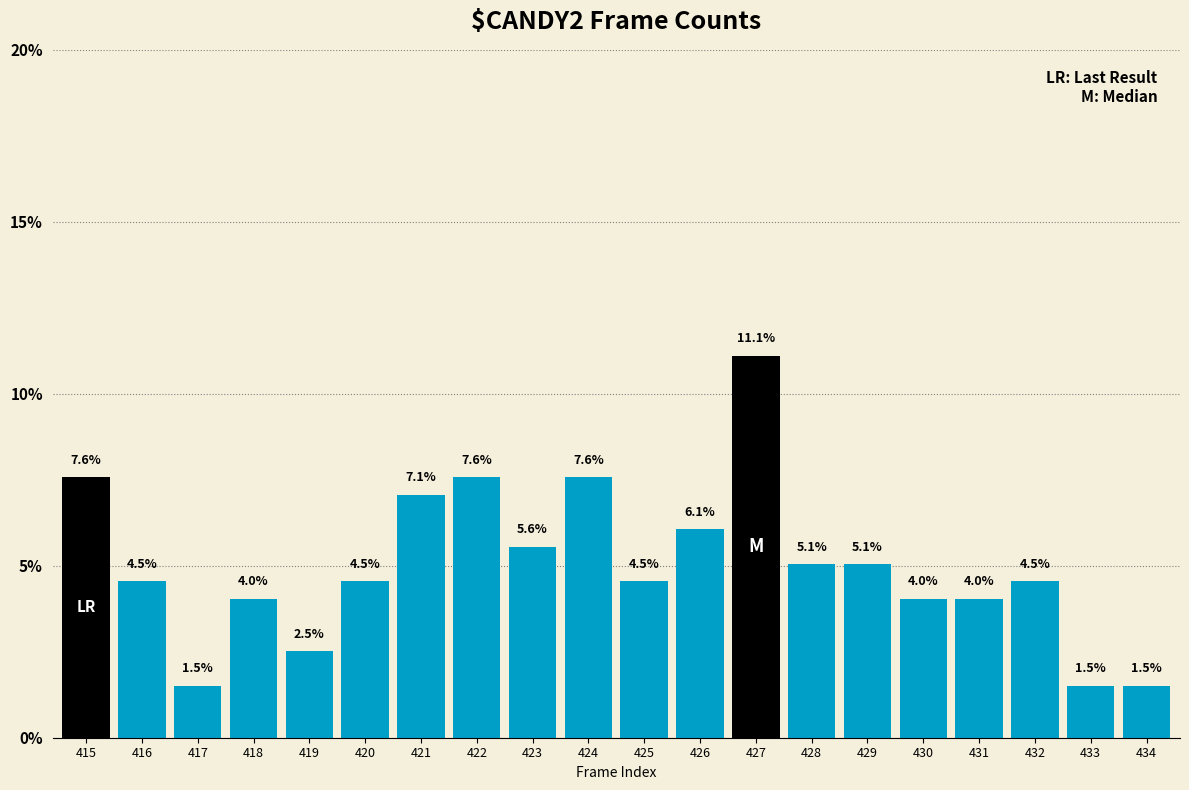

Reading left to right, what are all the values shown in this chart?

415=7.6	416=4.5	417=1.5	418=4.0	419=2.5	420=4.5	421=7.1	422=7.6	423=5.6	424=7.6	425=4.5	426=6.1	427=11.1	428=5.1	429=5.1	430=4.0	431=4.0	432=4.5	433=1.5	434=1.5